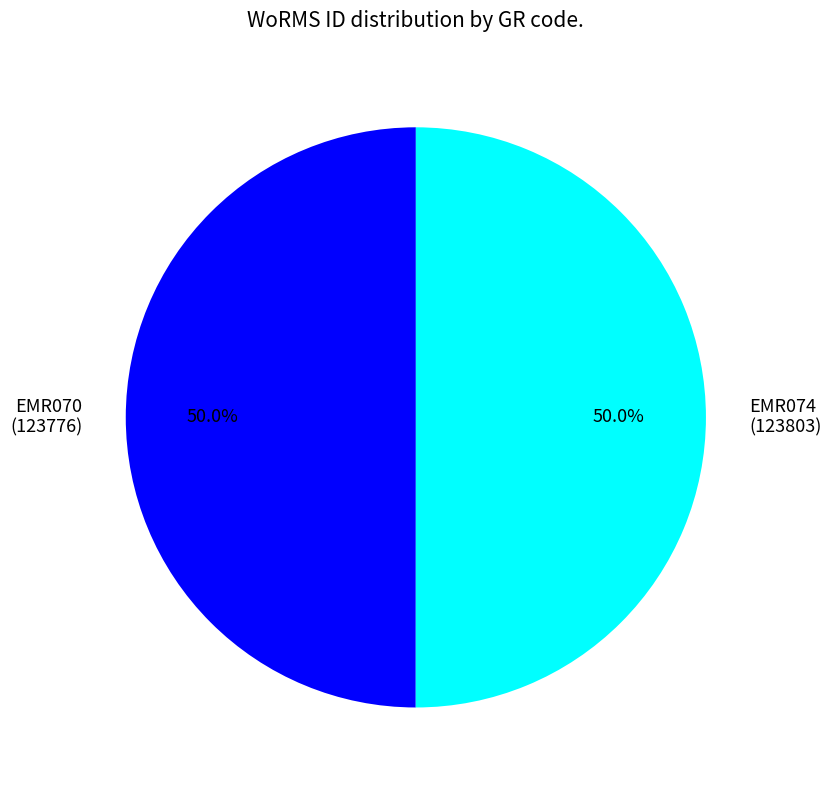

Approximately how many times larger is the value at EMR074 (123803) compared to EMR070 (123776)?

1.0